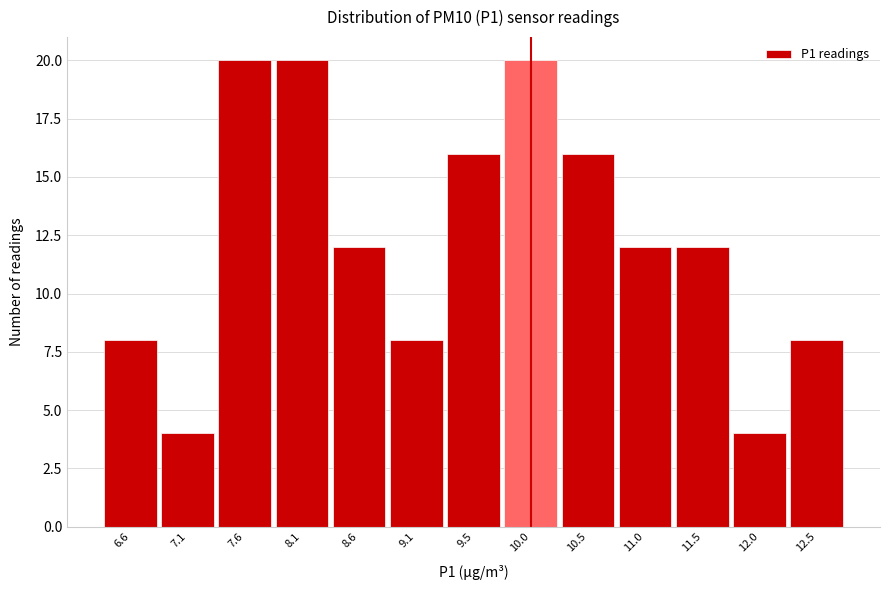

Reading right to left, extract all data points from this chart.

8	4	12	12	16	20	16	8	12	20	20	4	8